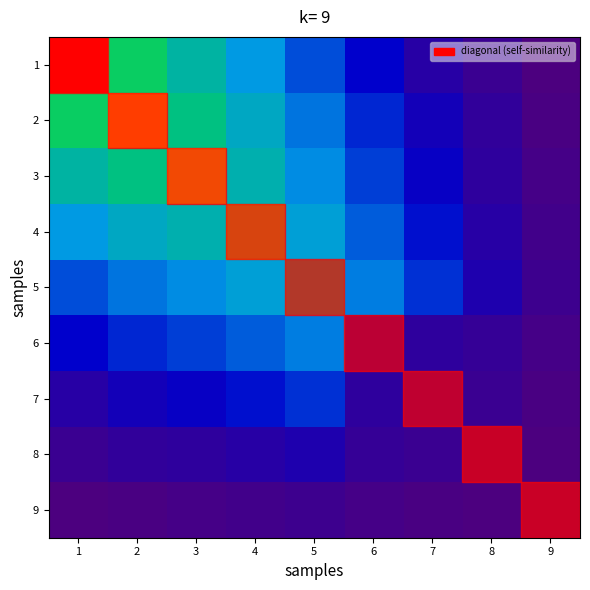

Between 5 and 7, which series saw the biggest shift?

5